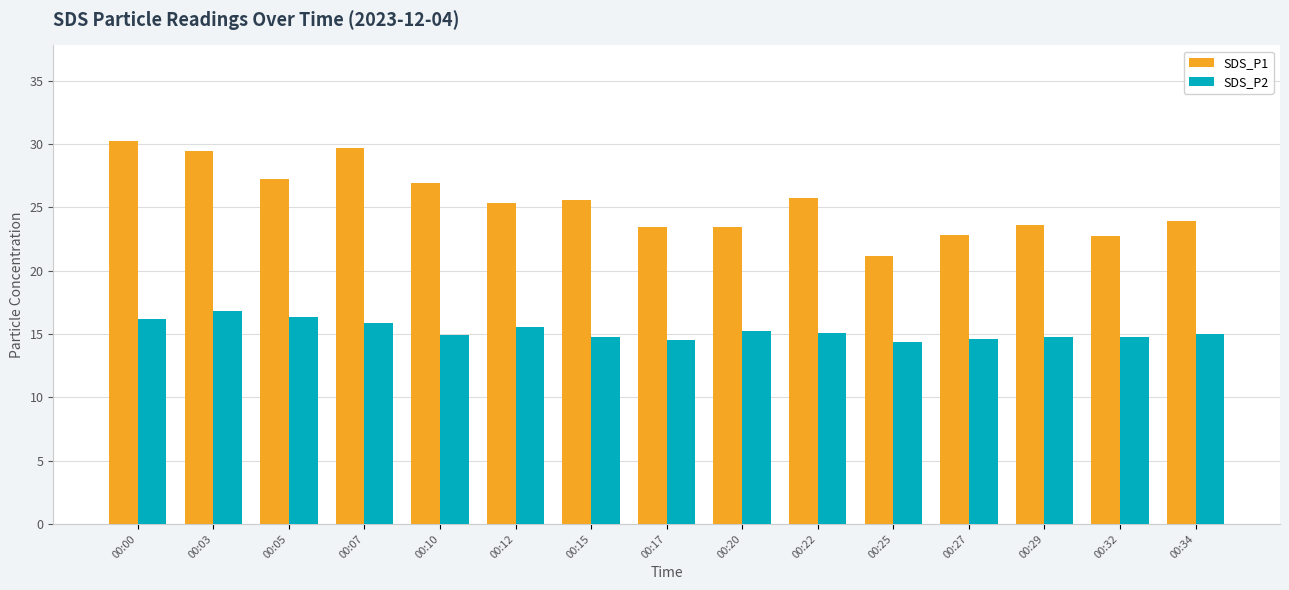

What is the difference between the SDS_P1 values at 00:03 and 00:17?

6.0